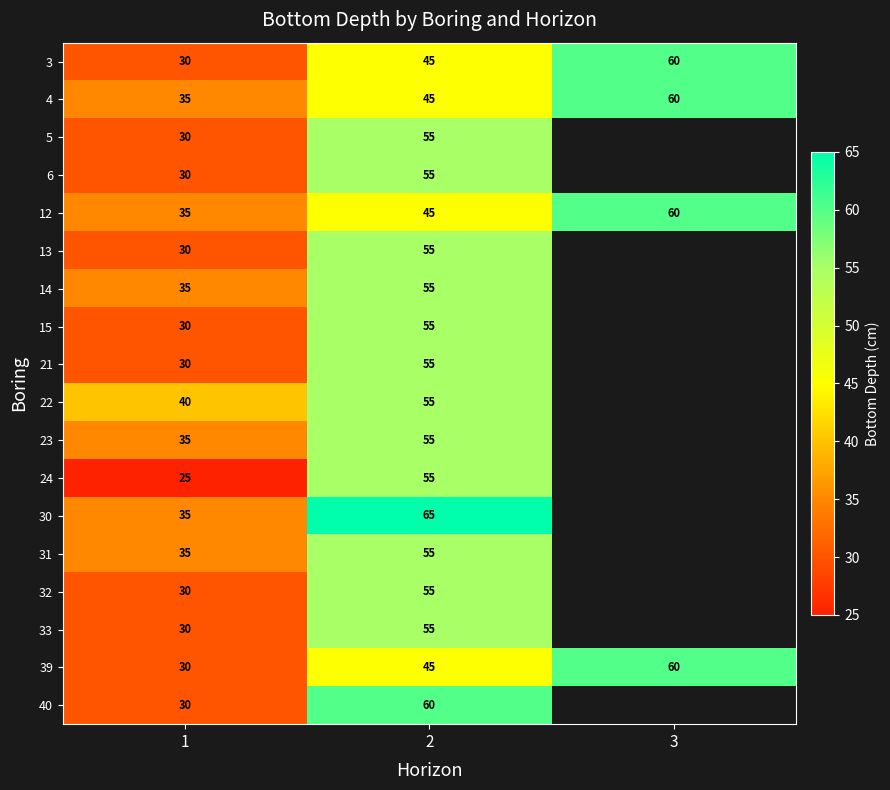

What is the total value across all series at 2?

965